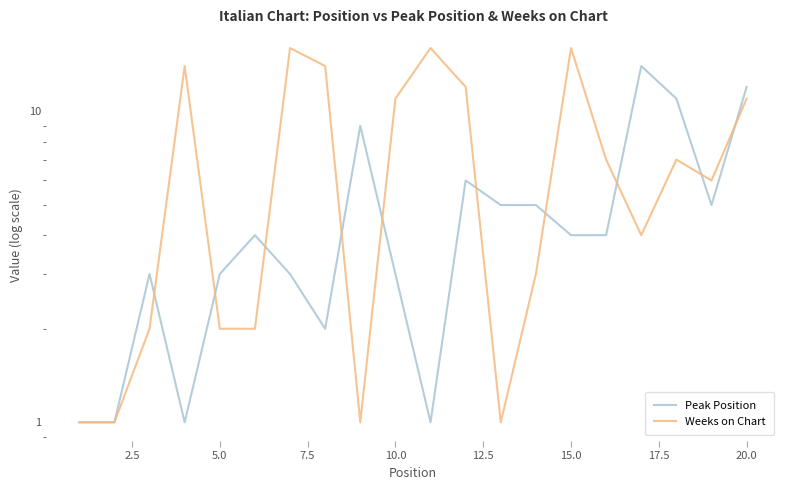

True or false: Weeks on Chart and Peak Position intersect in this chart.

True